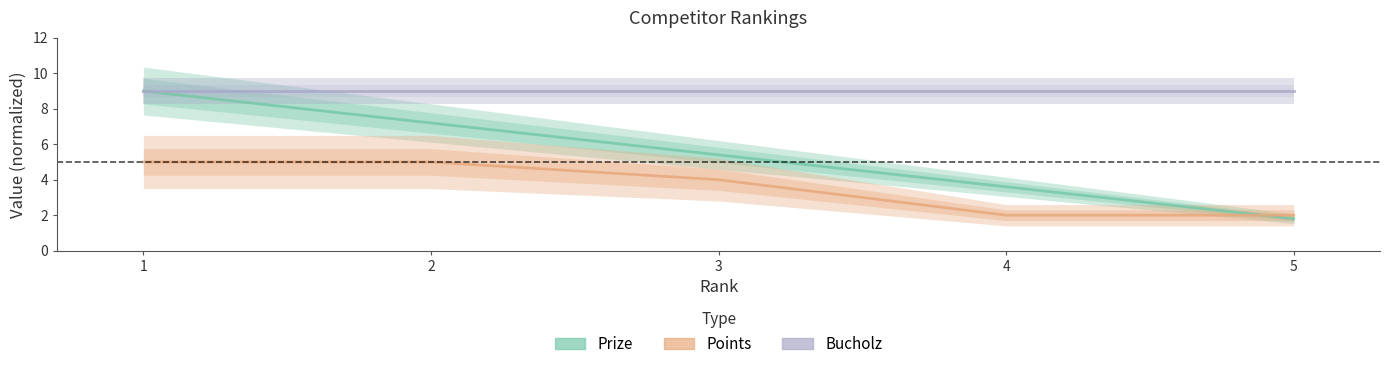

Which series has the largest total across all categories?

Bucholz